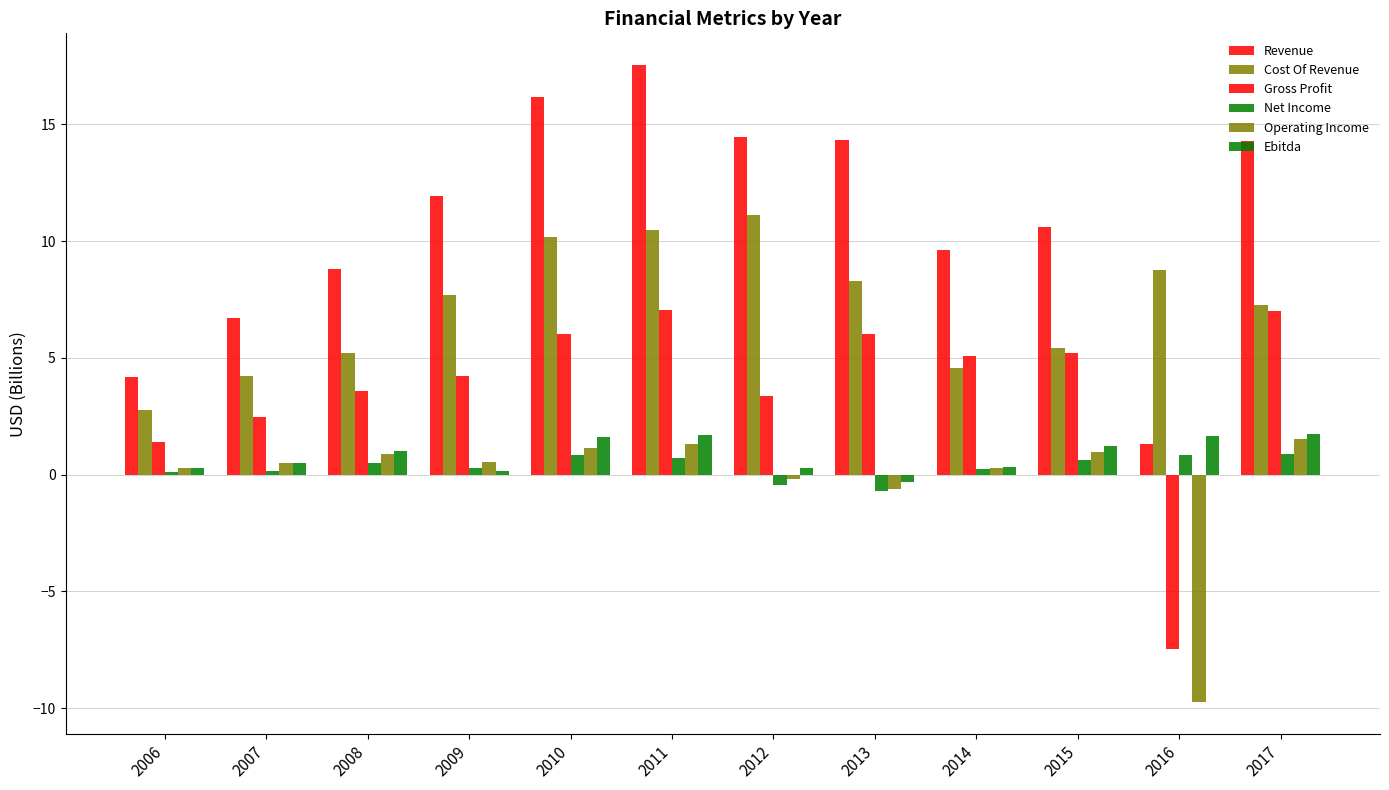

How many distinct data groups are displayed?

6